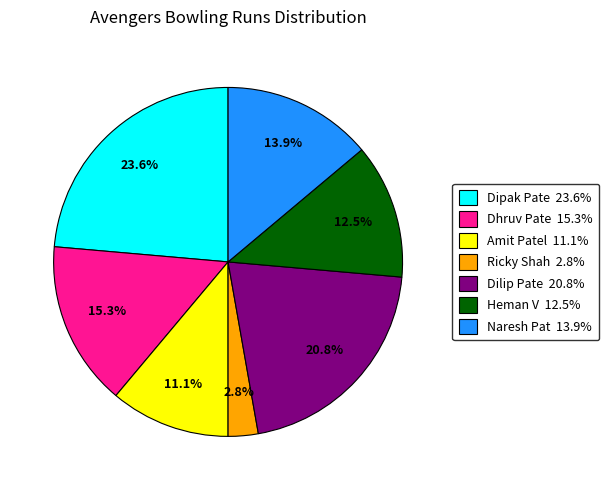

Does any single category account for the majority?

No